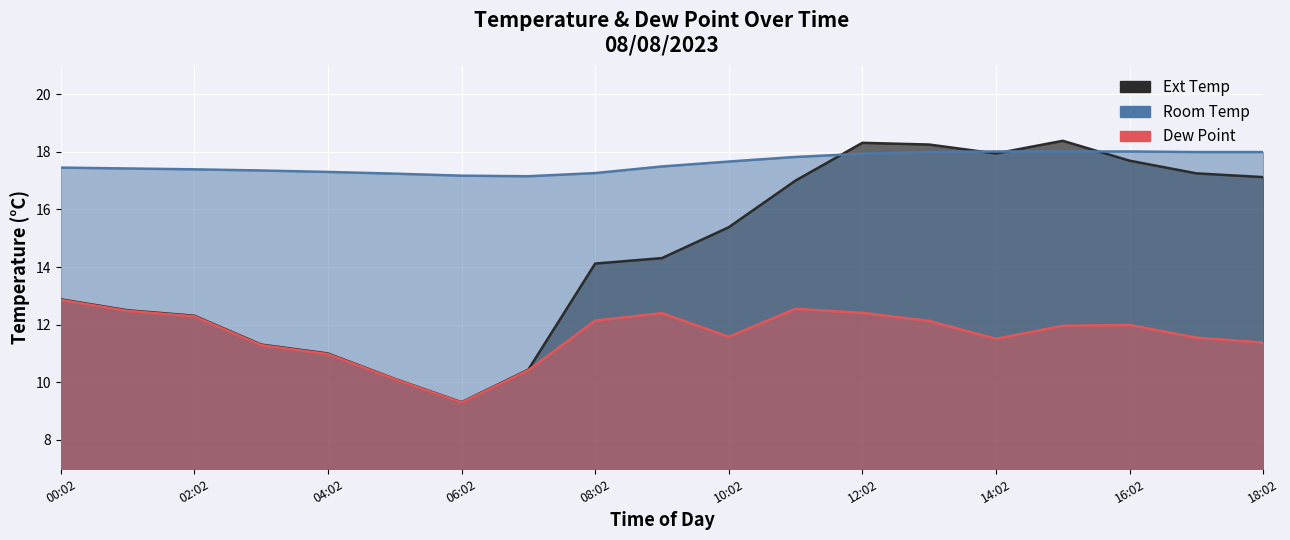

What is the label of the 2nd point from the left?

01:02